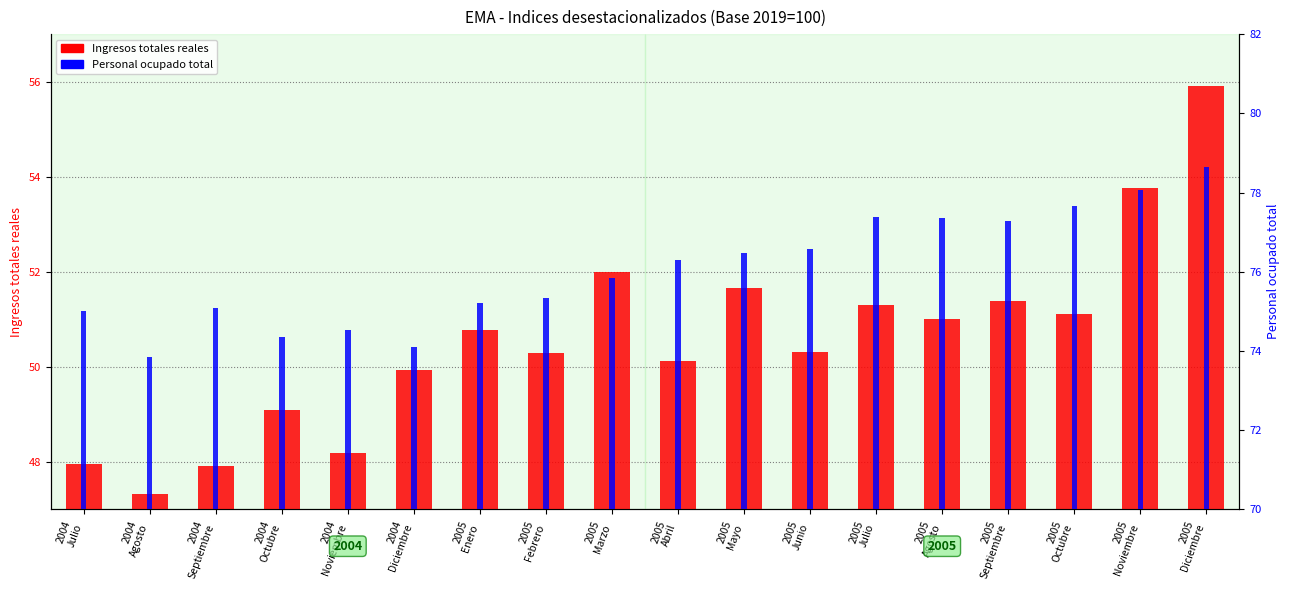

Is it true that Ingresos totales reales equals 51.4 at 2005
Septiembre?

True